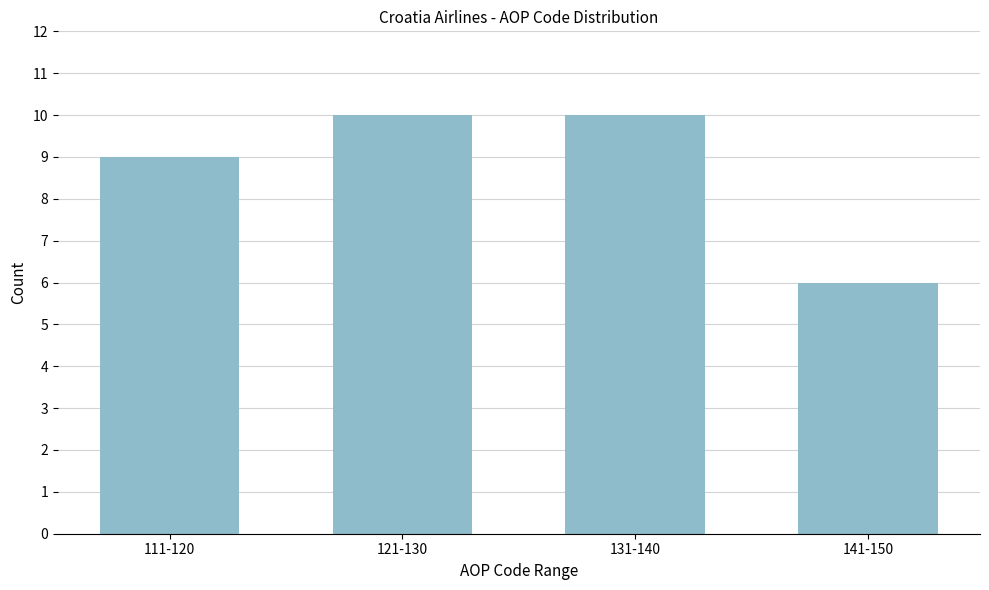

Reading left to right, transcribe all the data shown in this chart.

9	10	10	6